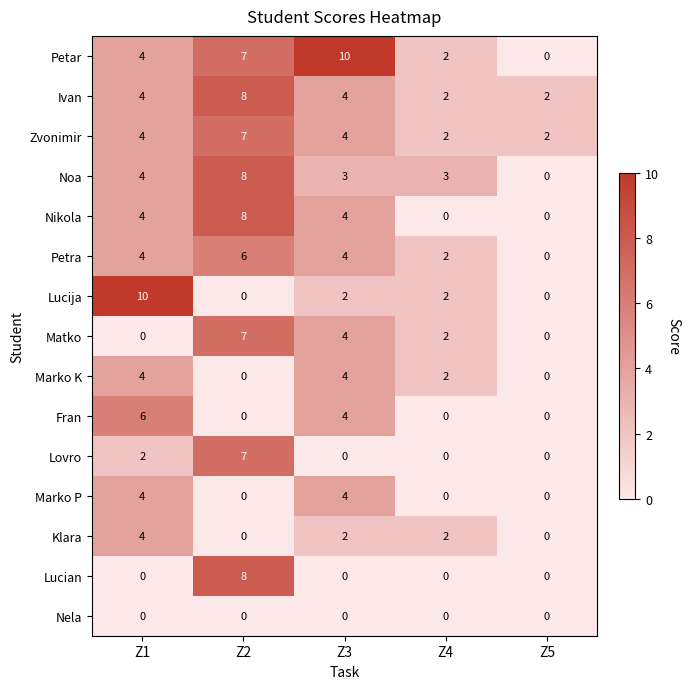

How many Petar values are between 2 and 7?

3